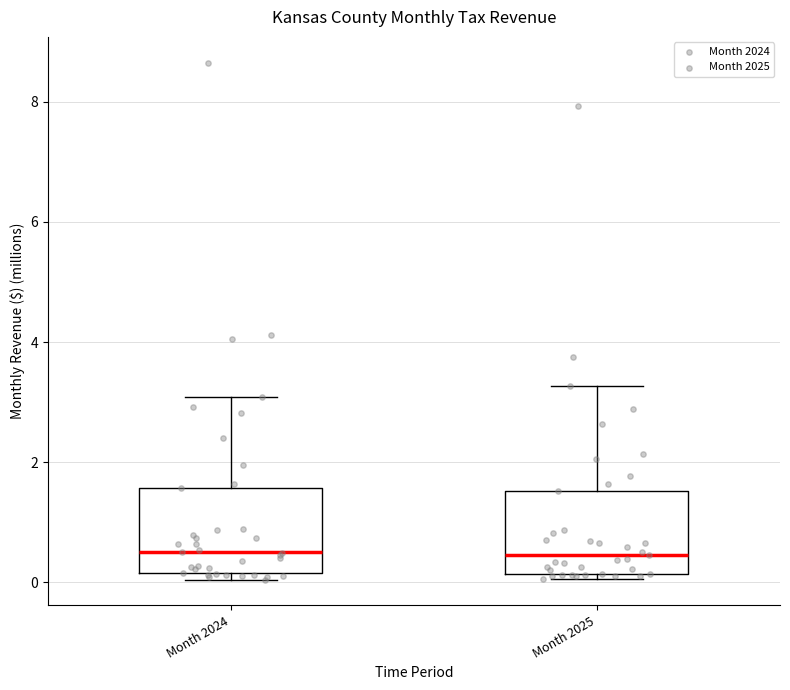

Where does the upper whisker of the box for Month 2024 end on the y-axis? The values are not printed on the chart, so give them approximately, as read against the axis.

3.0